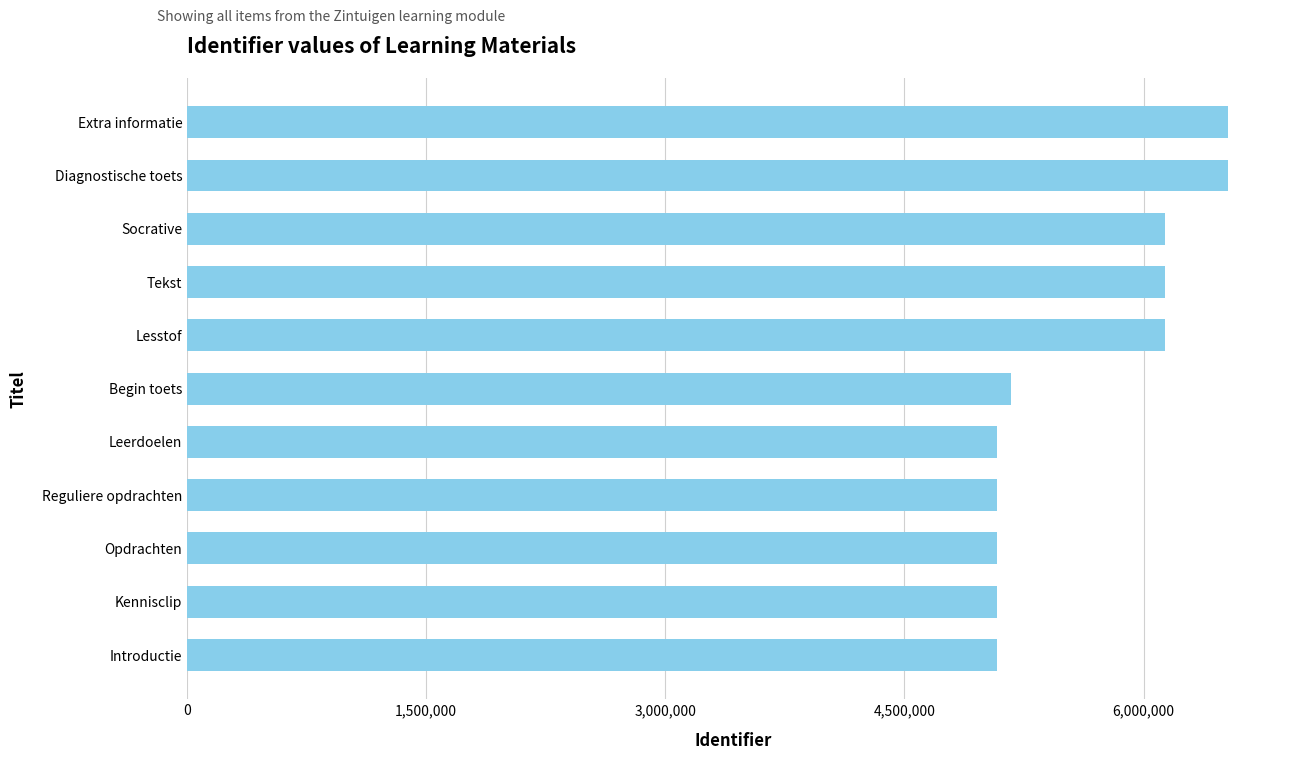

Between Diagnostische toets and Kennisclip, which is larger?

Diagnostische toets